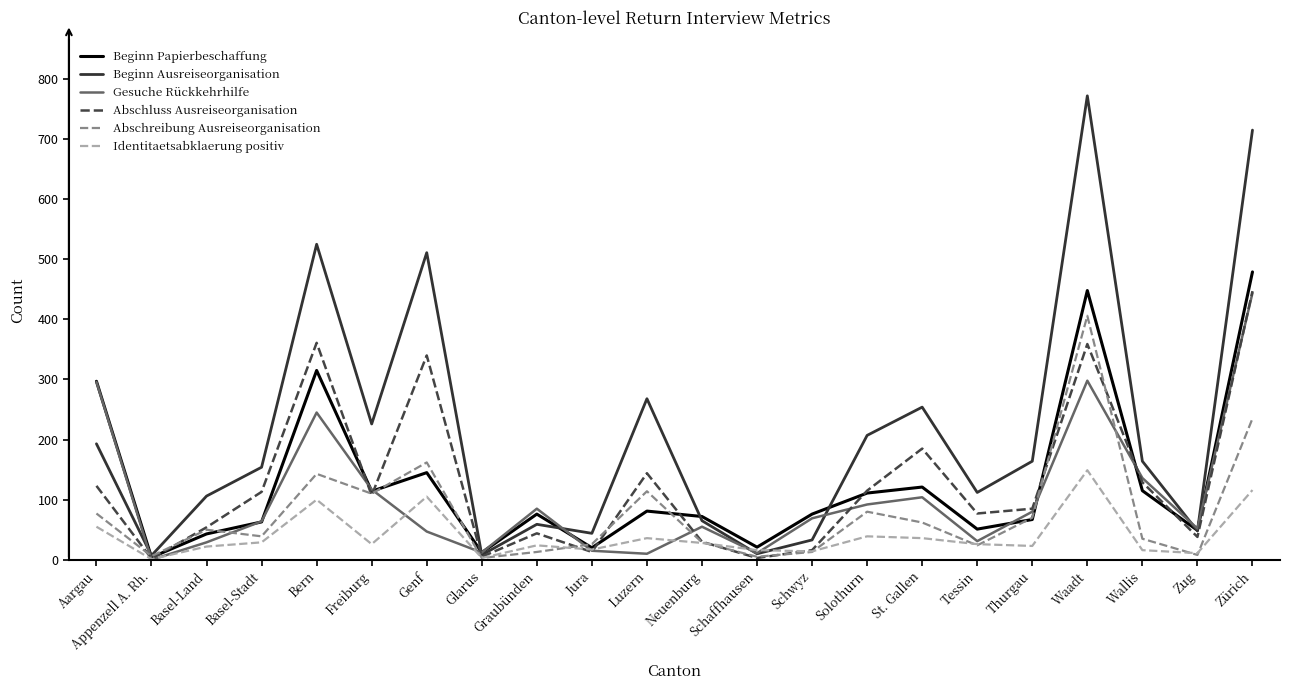

How many distinct data groups are displayed?

6